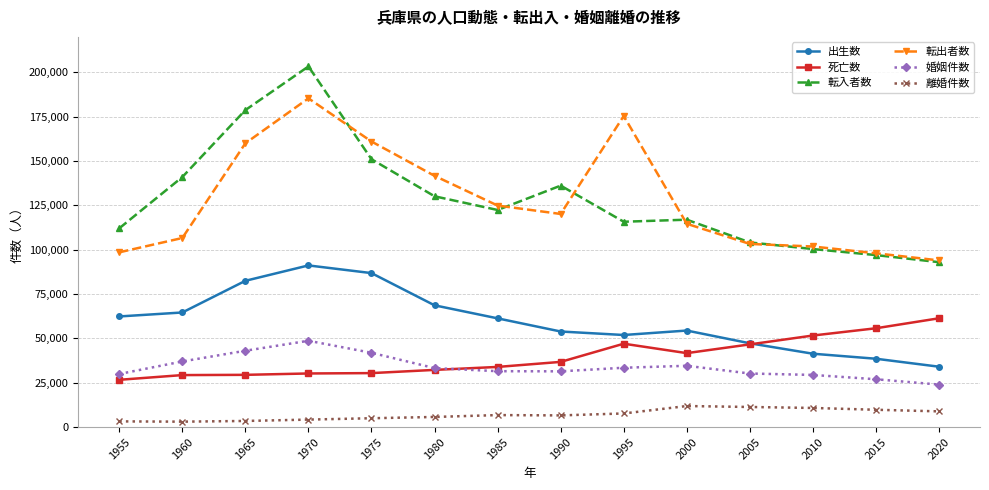

What is the smallest value displayed?

3094